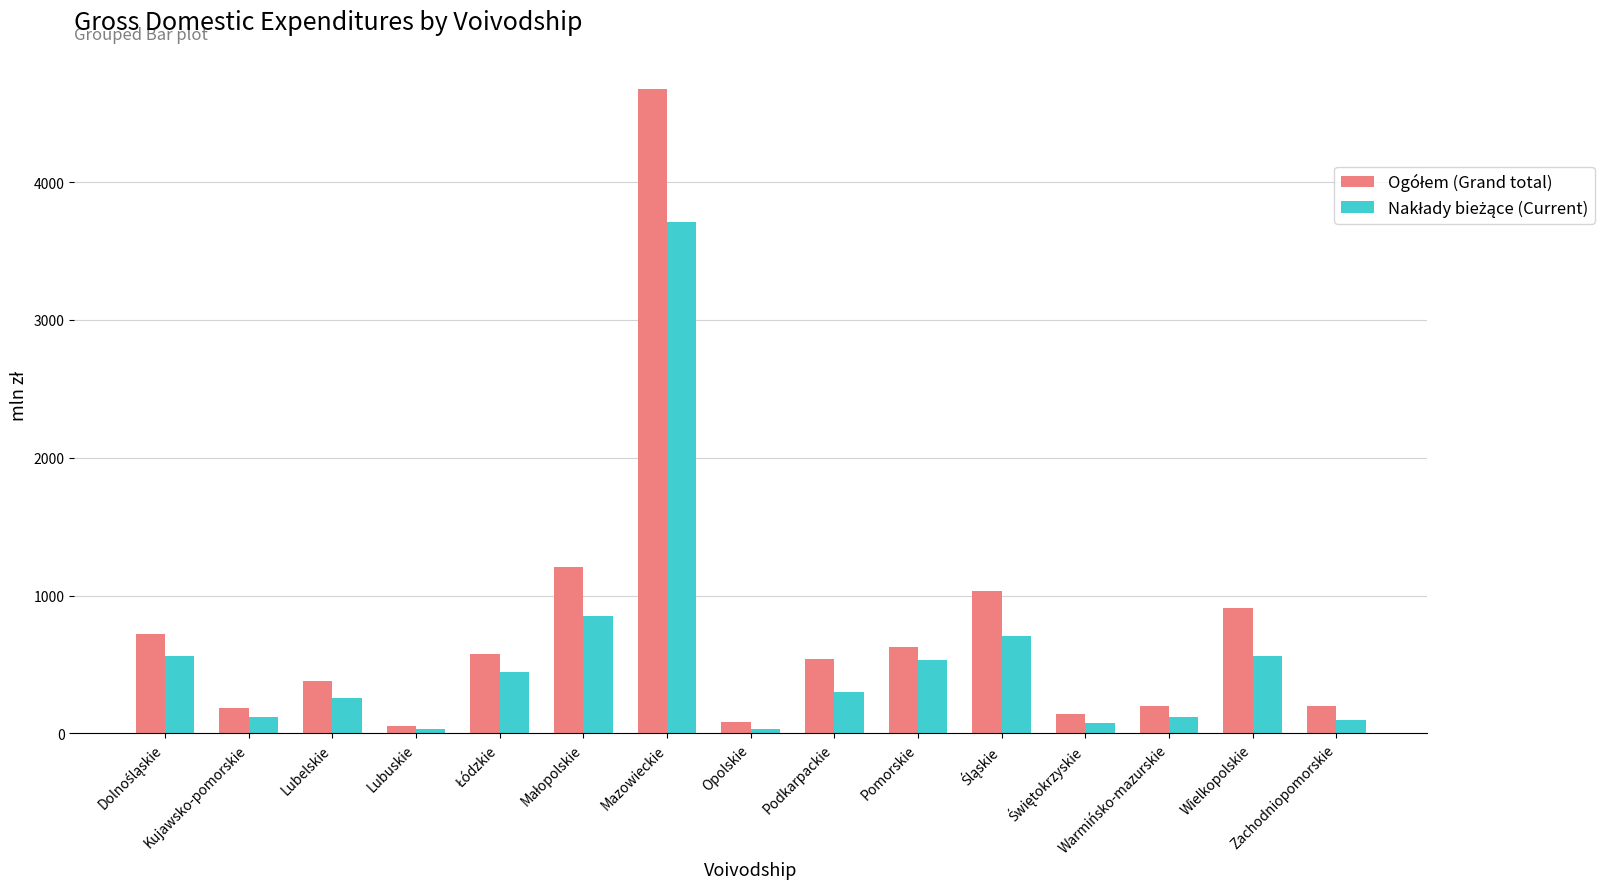

At which category does the chart reach its peak across all series?

Mazowieckie